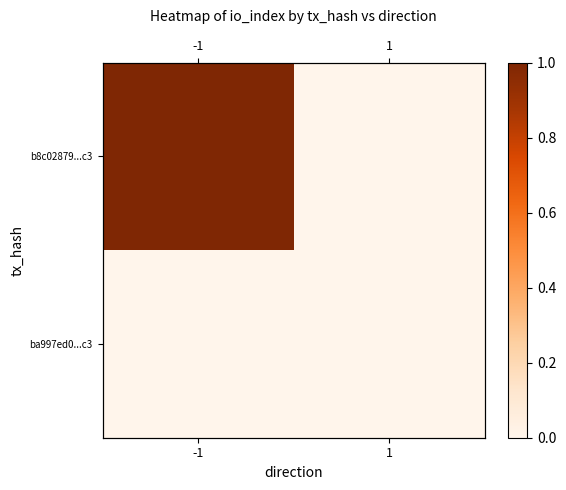

Count the b8c02879...c3 values in the range 0 to 1.

2